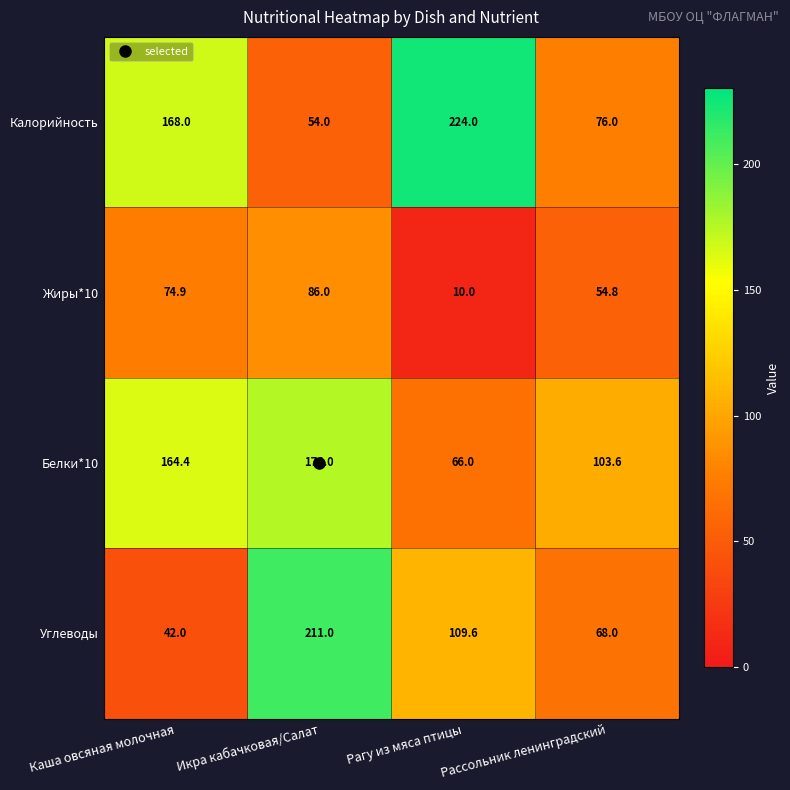

At which label does Белки*10 first exceed 164?

Каша овсяная молочная